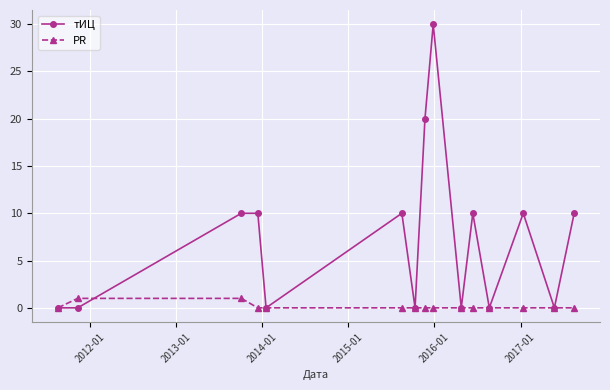

Which series has the widest spread of values?

тИЦ